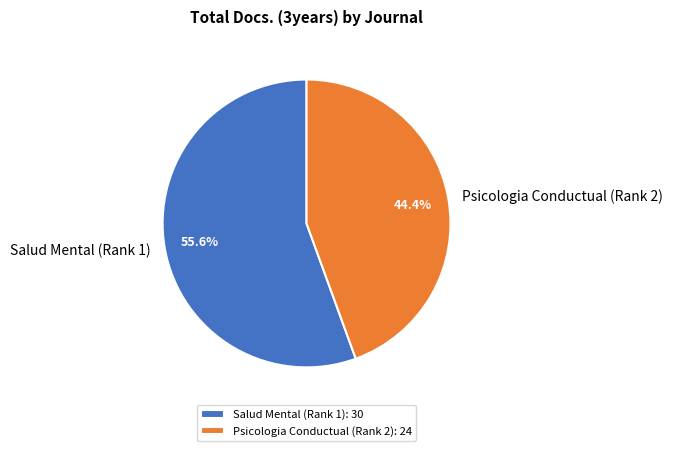

To the nearest percent, what portion does Salud Mental (Rank 1) represent?

56%